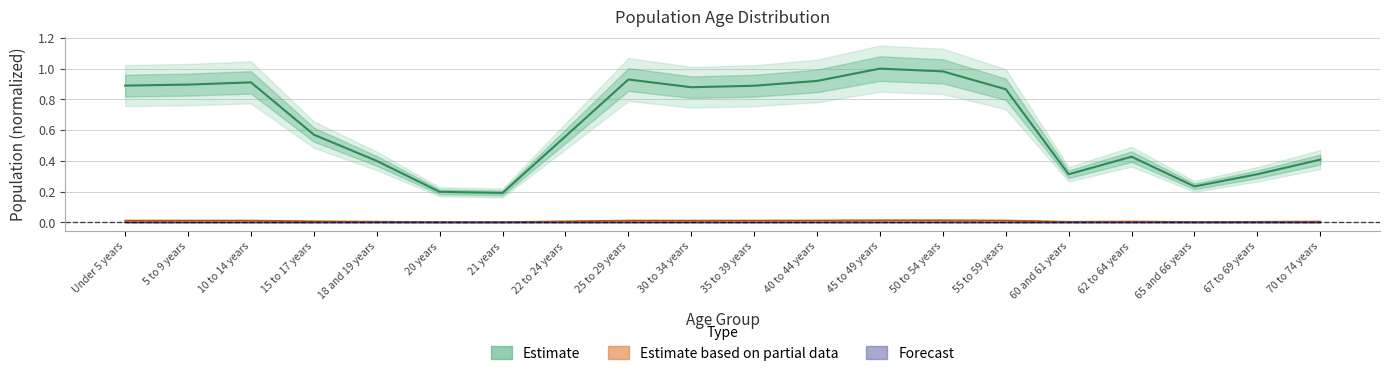

How many Kentucky values are between 0 and 1?

20